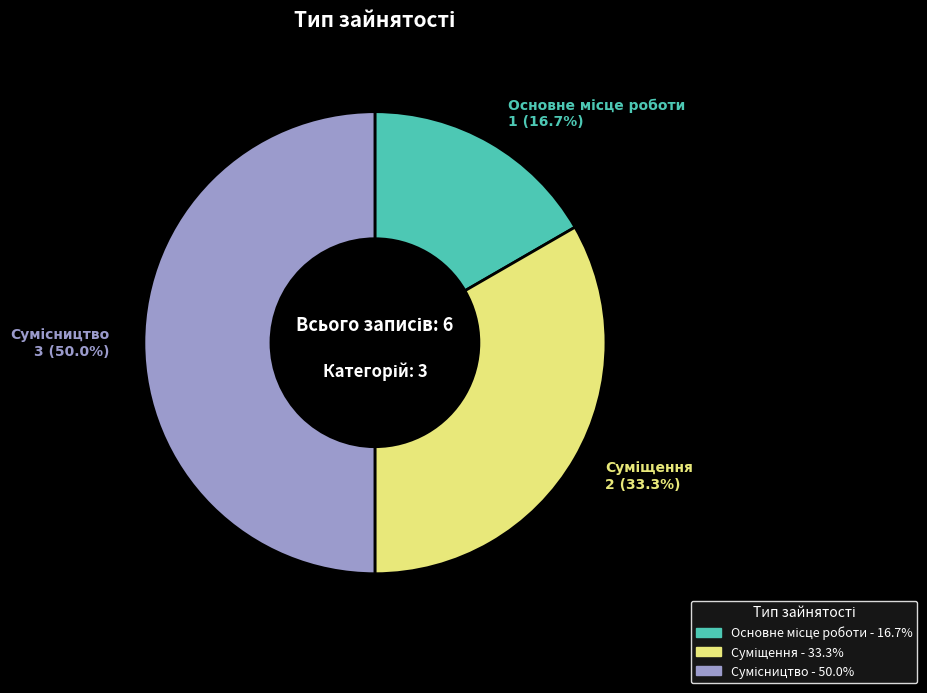

Do Основне місце роботи and Суміщення together represent more than half of the pie?

No